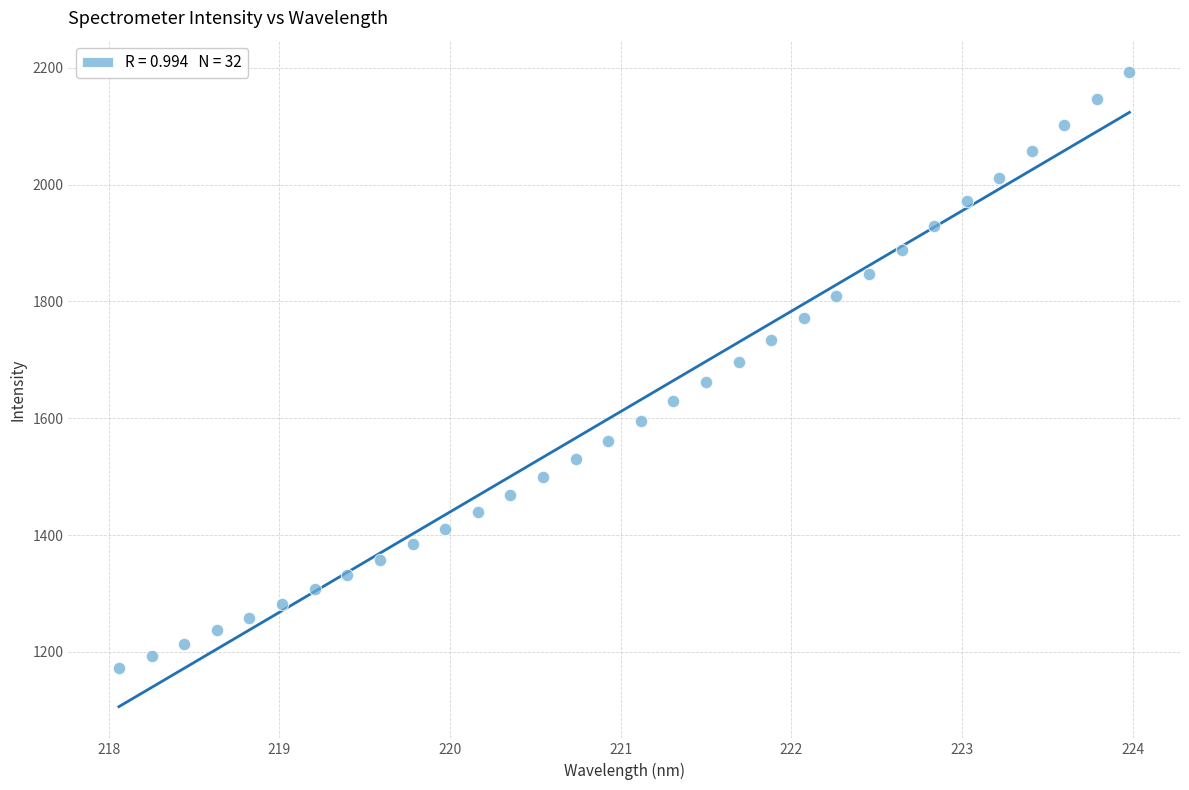

What is the range of X values (max minus min)?

5.9